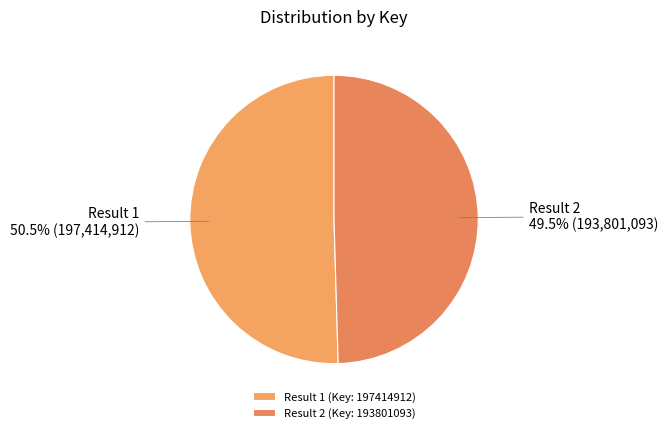

What is the smallest slice in the pie chart?

Result 2 (Key: 193801093)